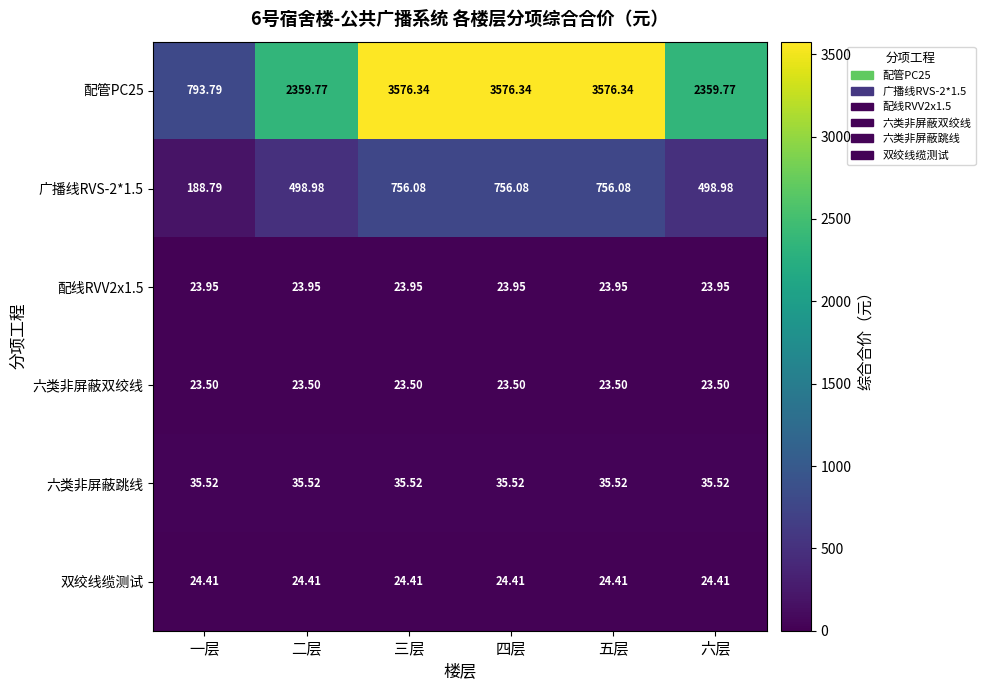

Is the value of 双绞线缆测试 at 一层 greater than the value of 配管PC25 at 五层?

No